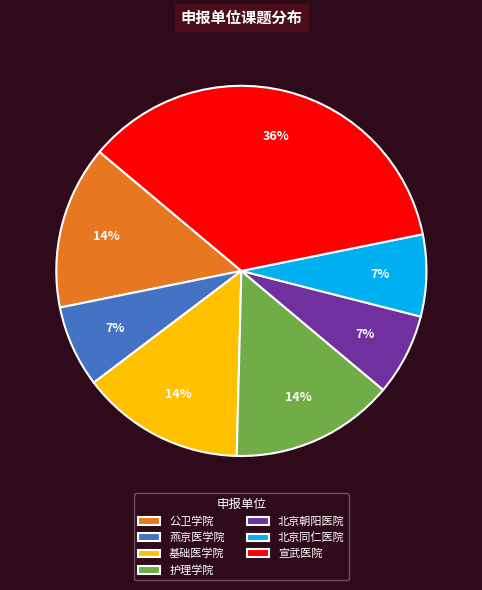

Combined, do 公卫学院 and 护理学院 account for over 50%?

No